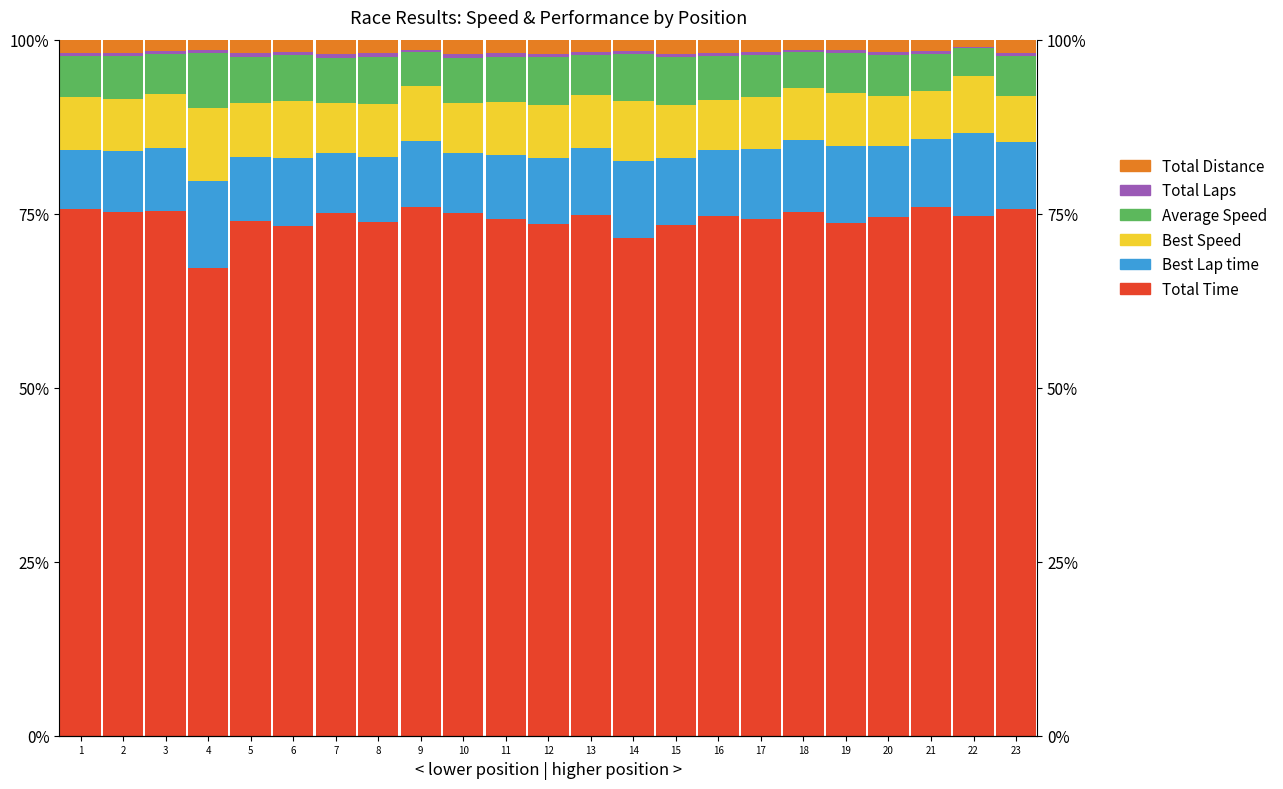

The Best Lap time series shows 5.2 at 18. True or false?

False